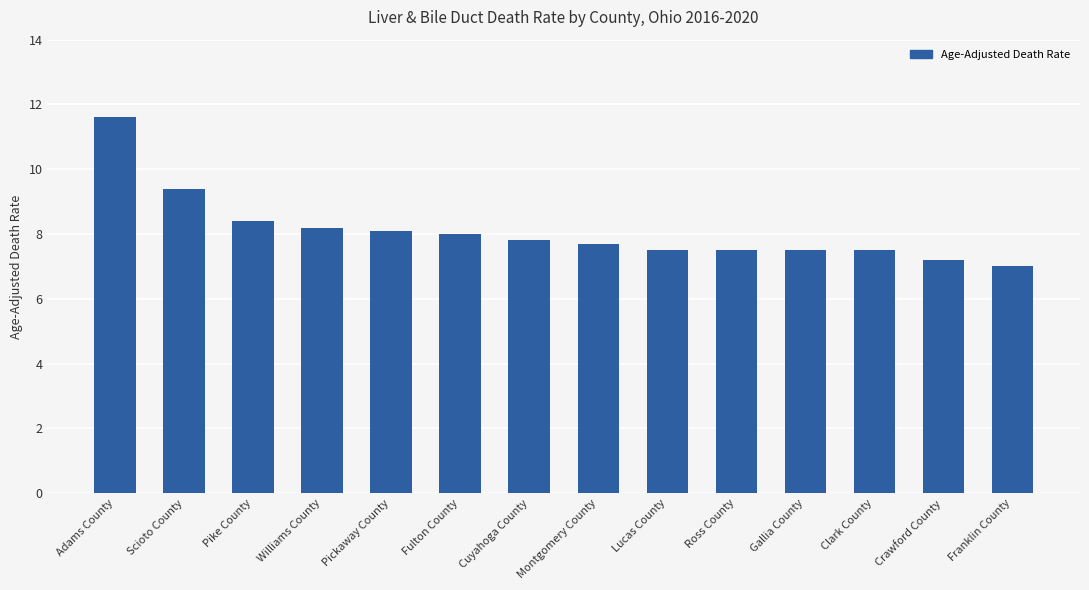

Which category has the highest value across all series?

Adams County